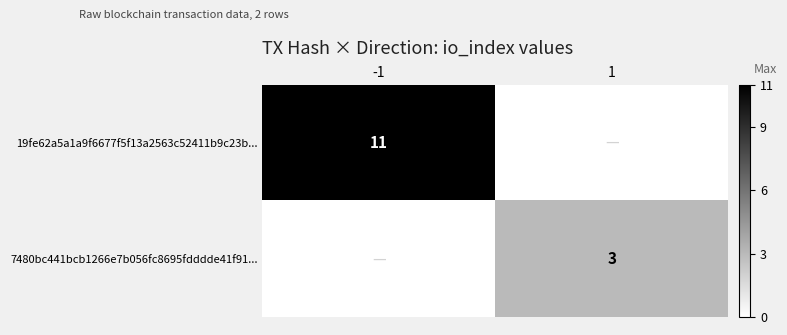

What is the minimum value shown in the chart?

3.0